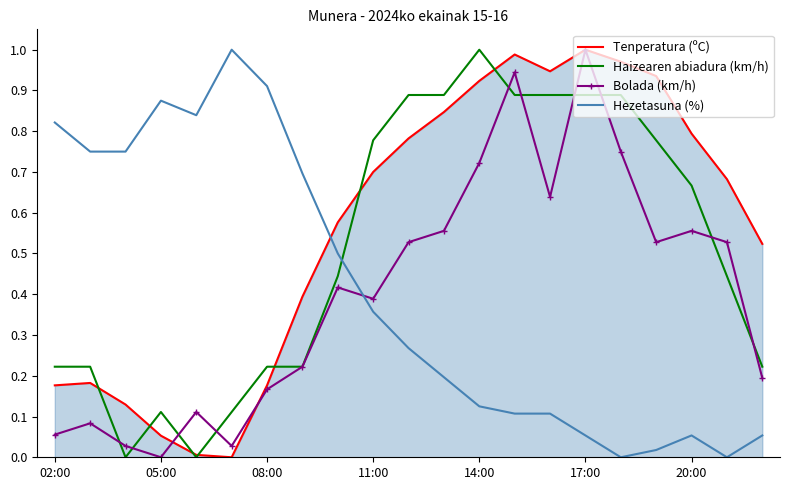

Which series has the largest total across all categories?

Tenperatura (ºC)